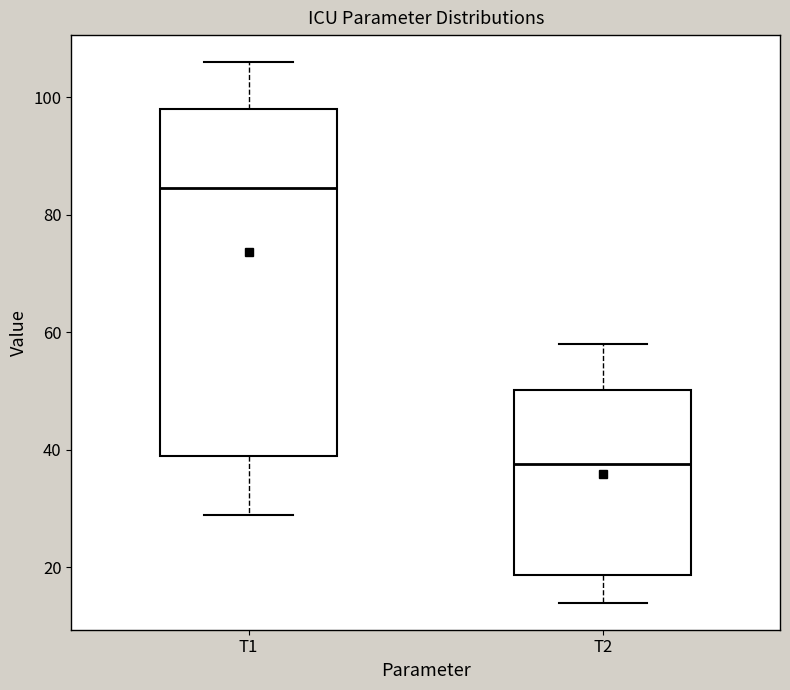

Which box has the lowest median line?

T2